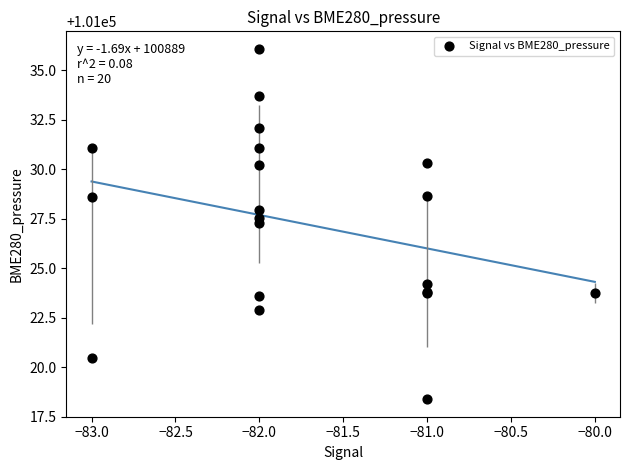

What Y value in the scatter plot is closest to 101027?

101027.3